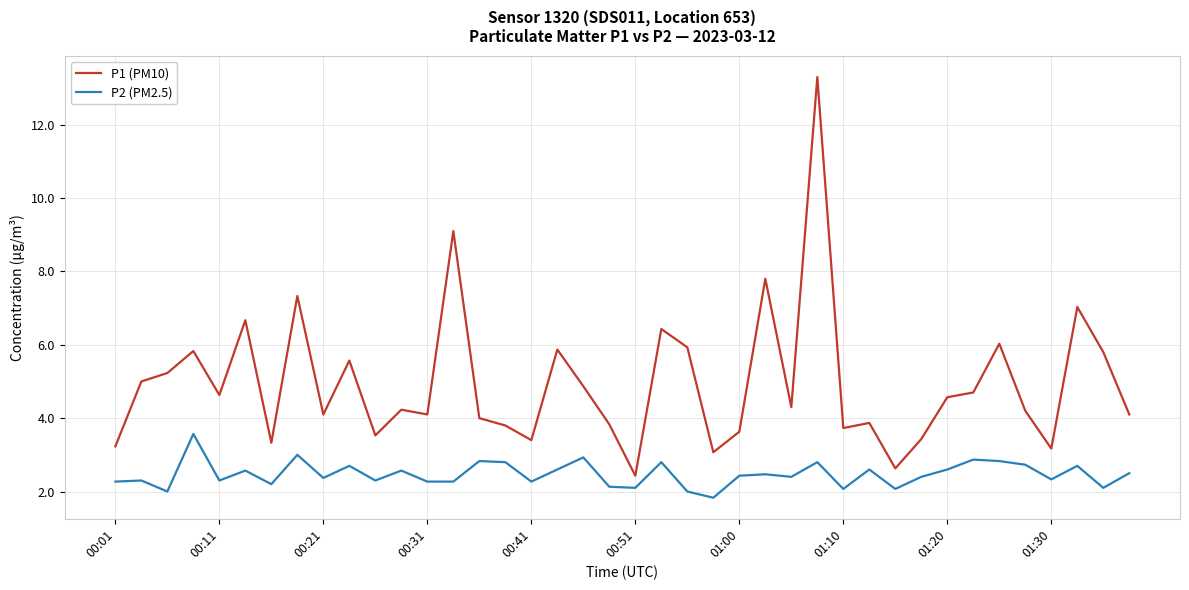

True or false: P1 (PM10) and P2 (PM2.5) cross at least once.

False